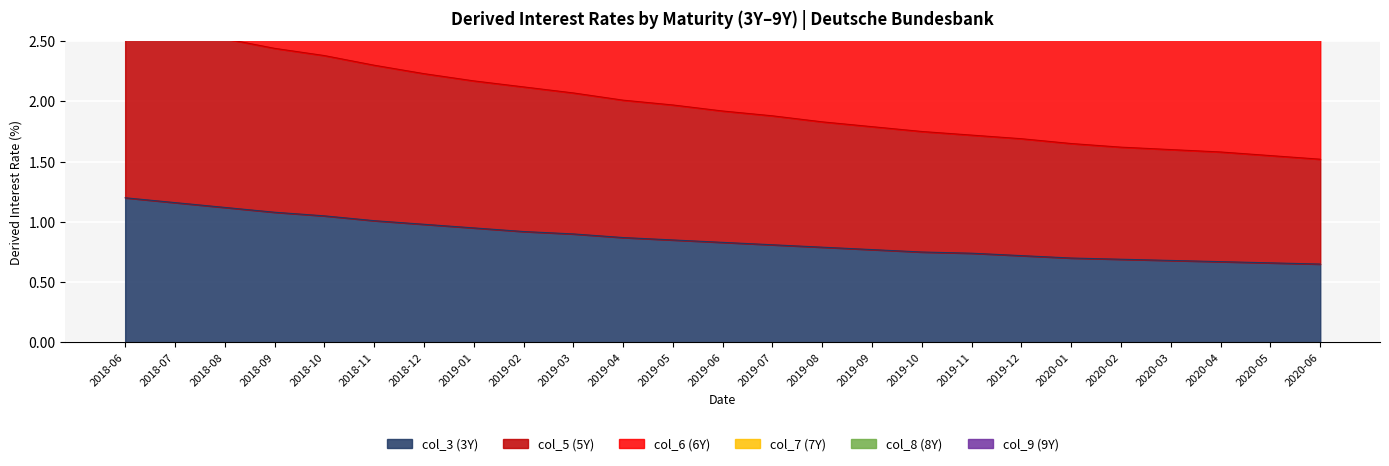

List the labels in order of col_5 (5Y) value, largest first.

2018-06, 2018-07, 2018-08, 2018-09, 2018-10, 2018-11, 2018-12, 2019-01, 2019-02, 2019-03, 2019-04, 2019-05, 2019-06, 2019-07, 2019-08, 2019-09, 2019-10, 2019-11, 2019-12, 2020-01, 2020-02, 2020-03, 2020-04, 2020-05, 2020-06